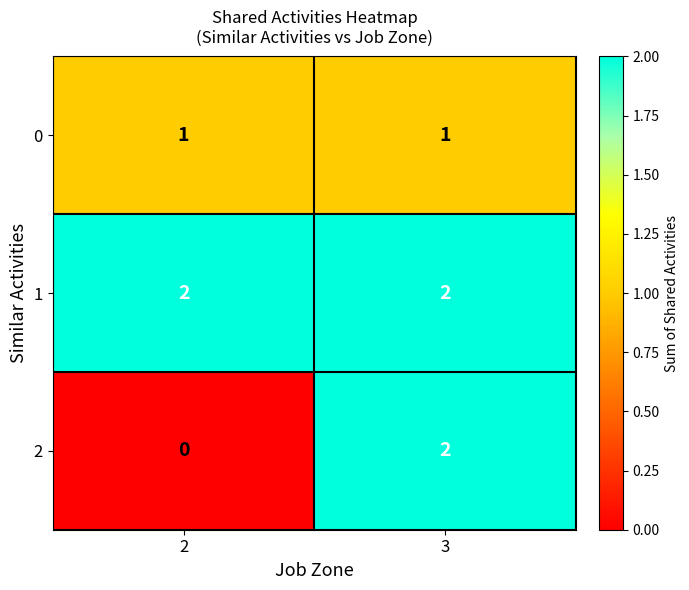

The value of 1 at 3 is 2. True or false?

True